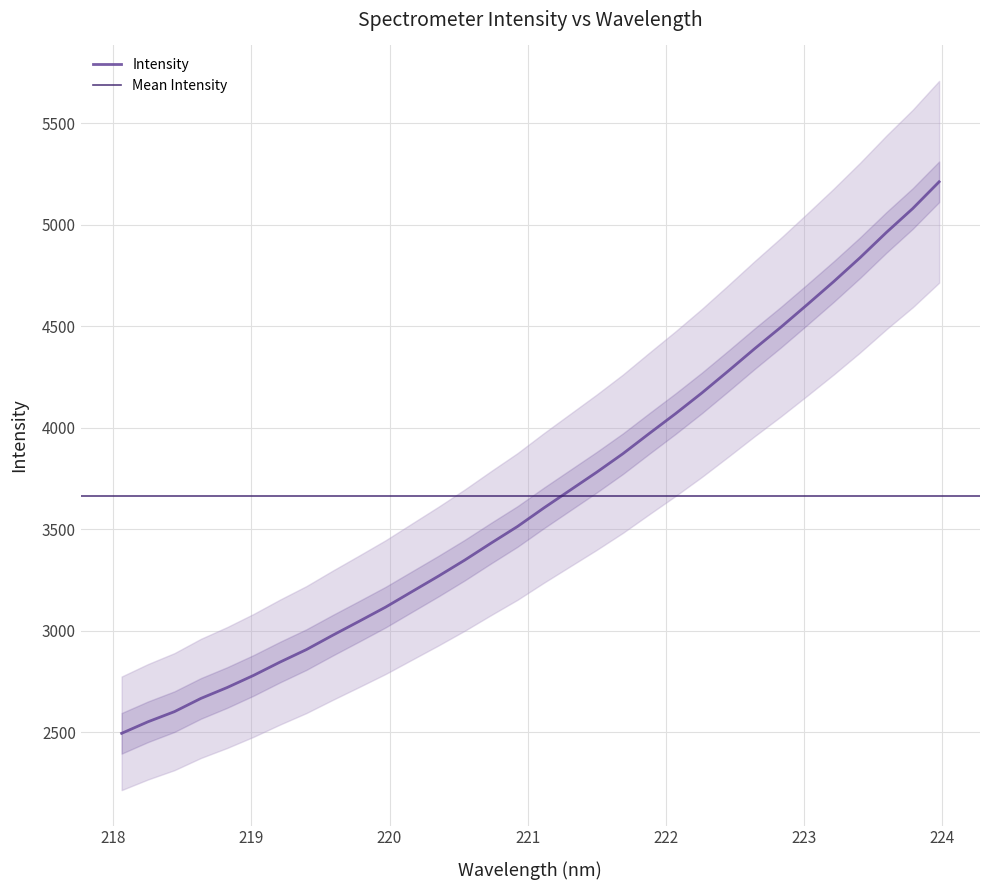

Does the chart display data point markers on the line(s)?

No